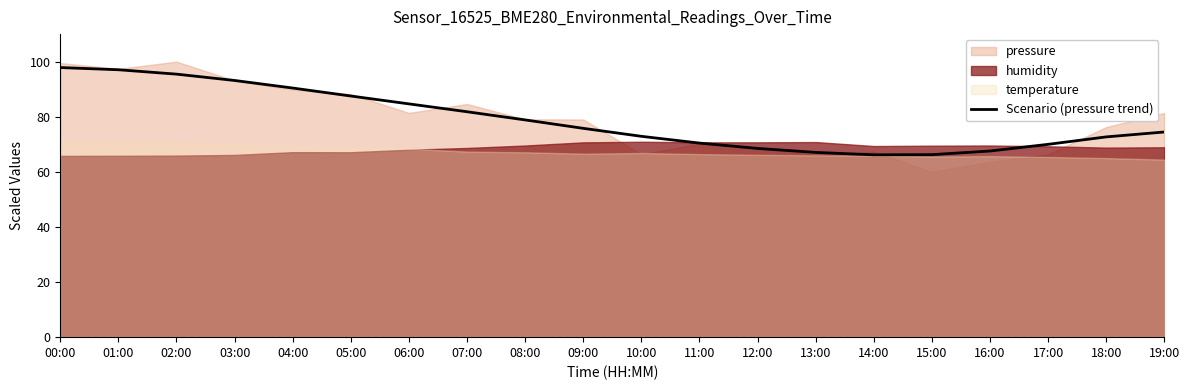

How many lines are shown in the chart?

1